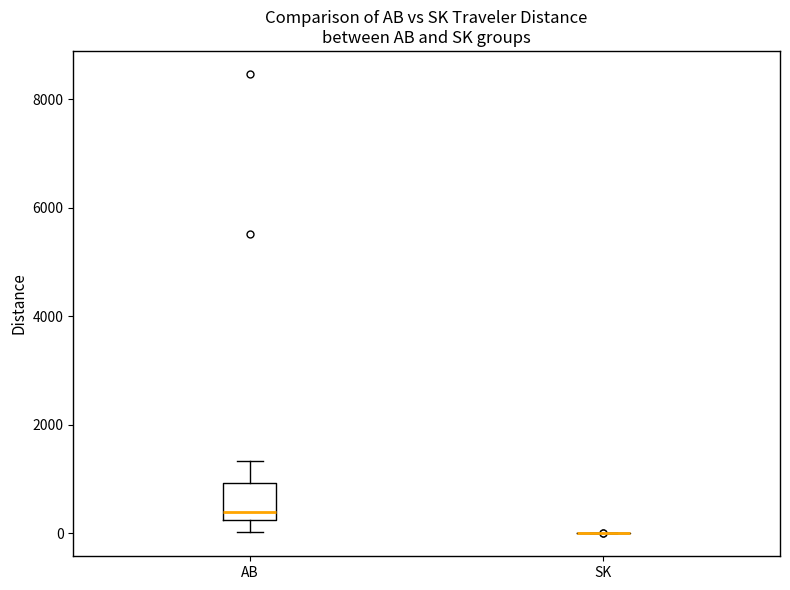

Reading left to right, transcribe this box plot: for each box, give where its median line is, the range the box spans, and where its two whiskers end, as read against the y-axis. The values are not printed on the chart, so give them approximately, as read against the axis.

AB: median 400, box 200 to 1000, whiskers 0 to 1400
SK: box collapsed to a line at 0, whiskers 0 to 0